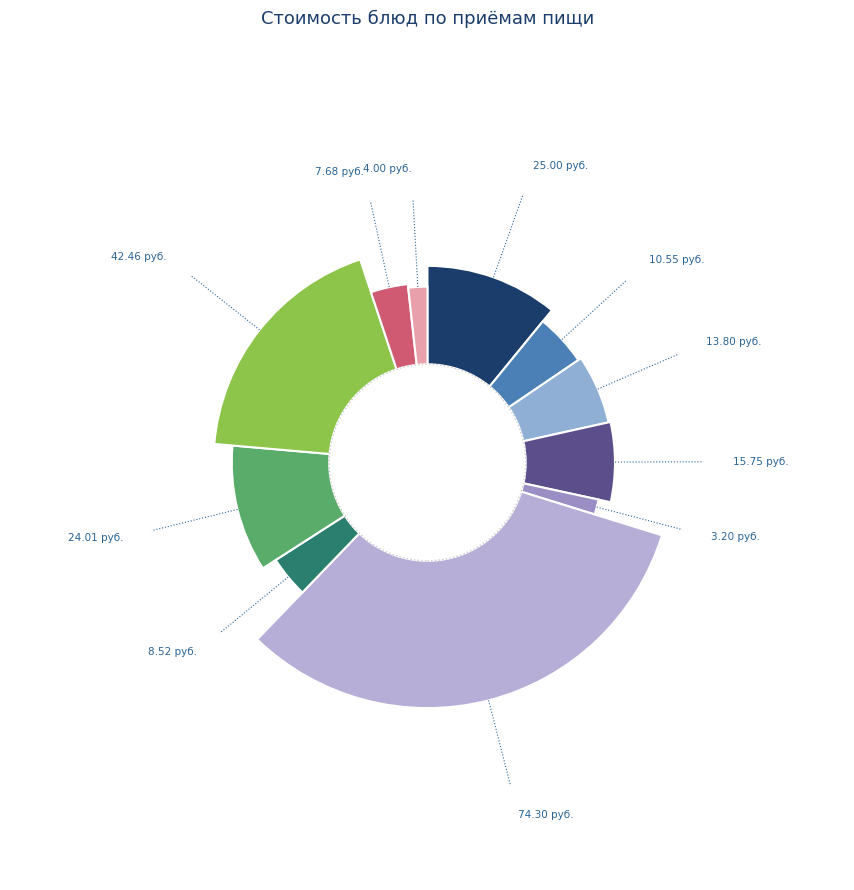

What percentage is the Овощи тушеные (гарнир) slice, to the nearest percent?

5%